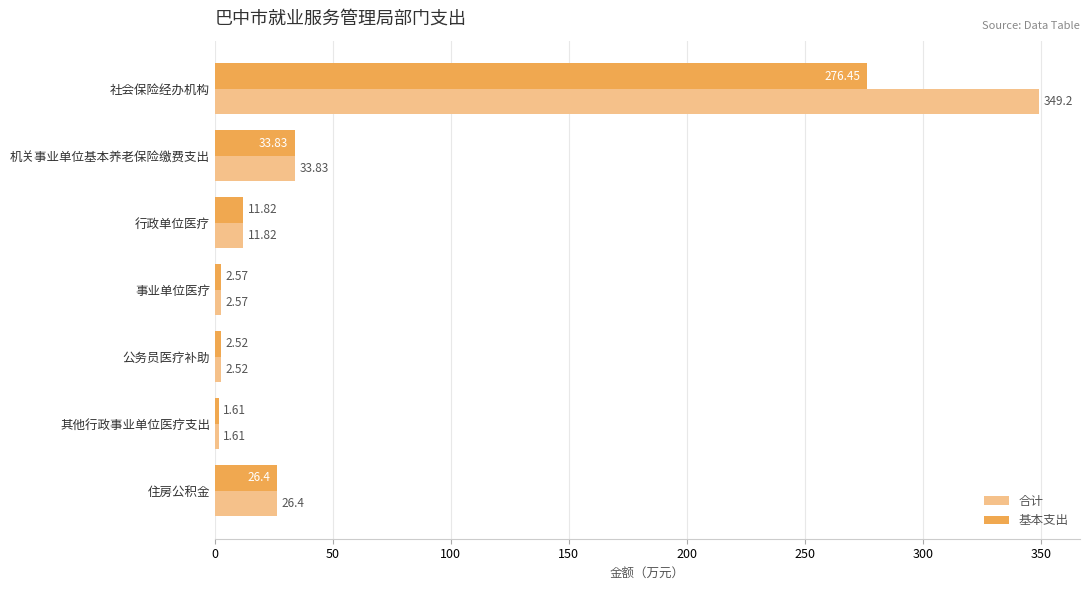

Which series has the largest total across all categories?

合计